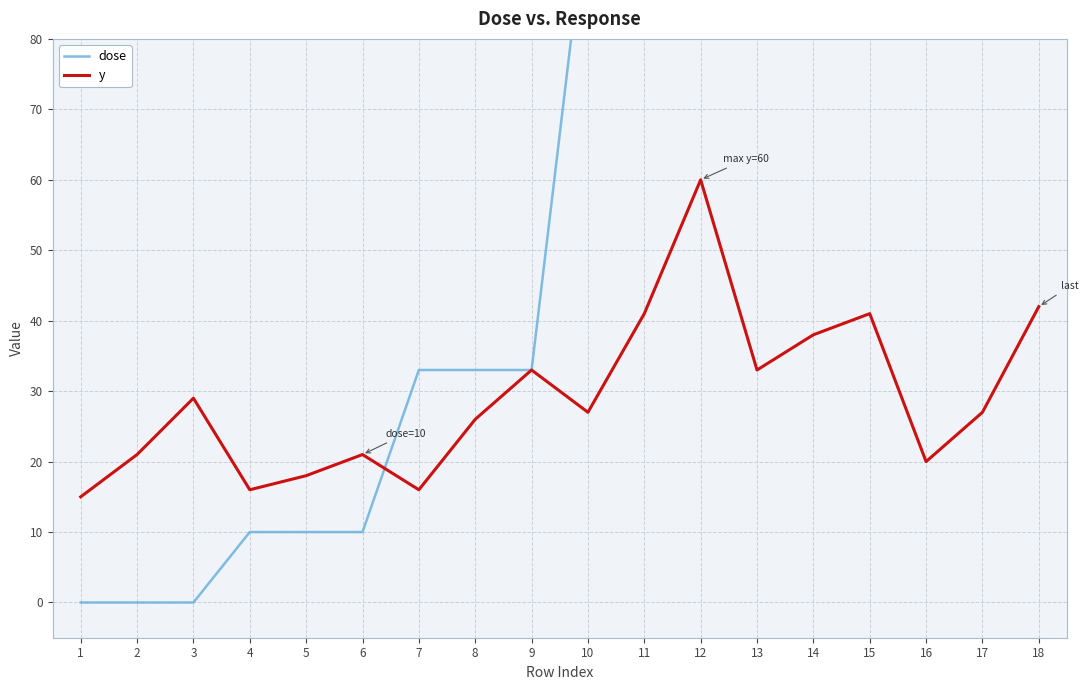

The value of y at 9 is 33. True or false?

True